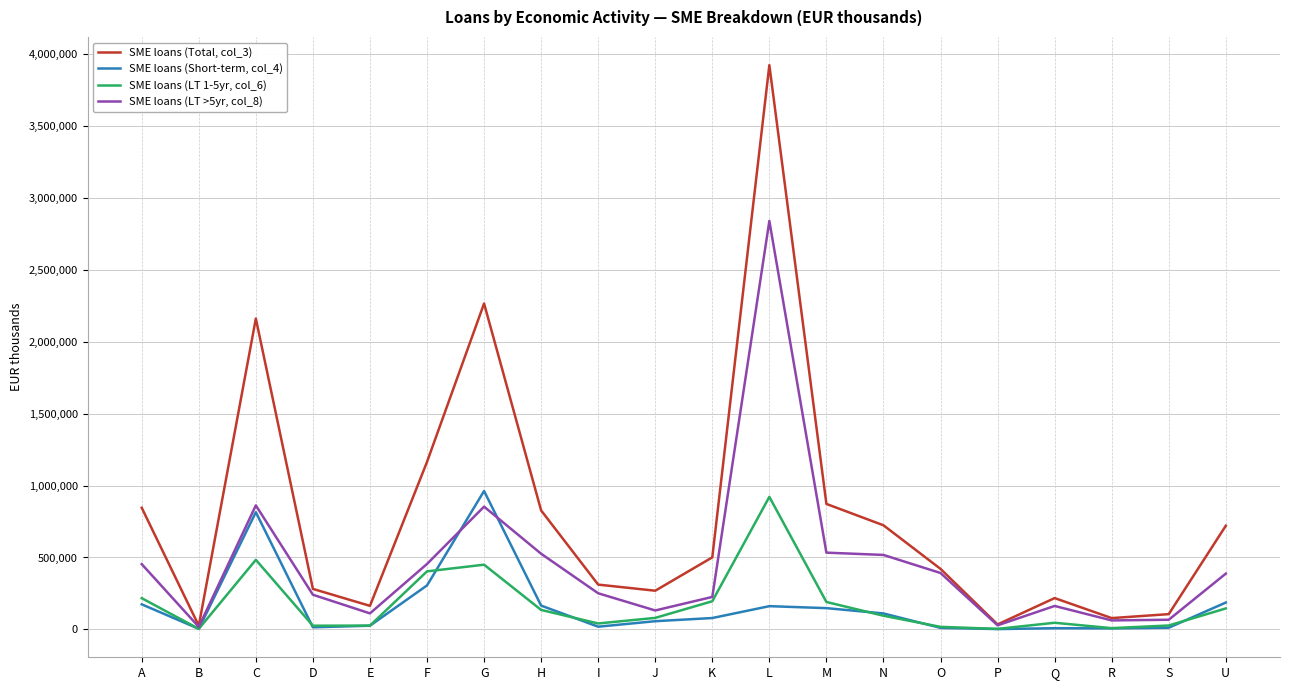

True or false: SME loans (LT 1-5yr, col_6) has more than 2 interior local peaks.

True